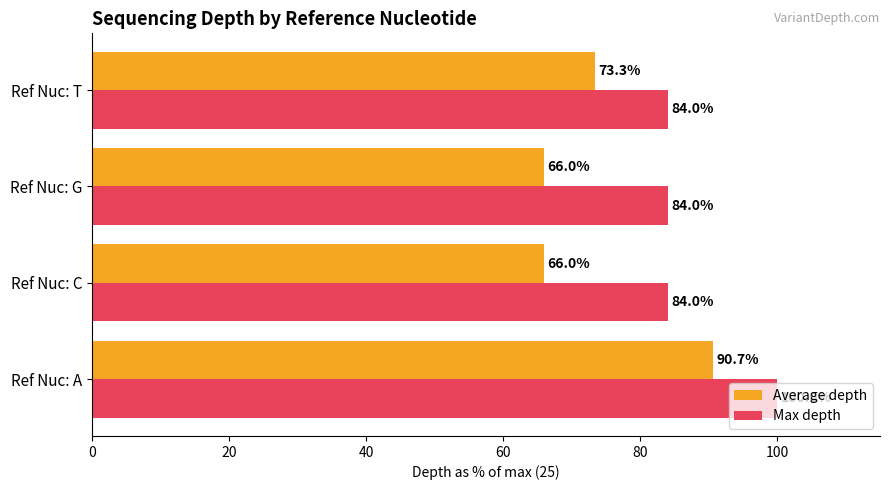

What is the greatest value displayed?

100.0